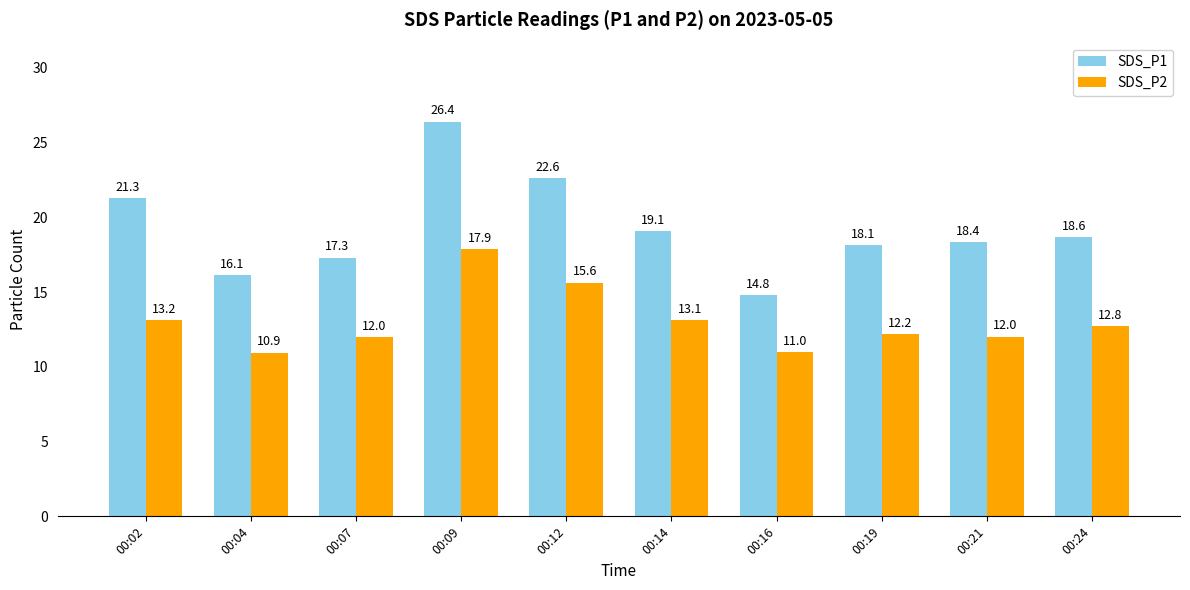

Which series has the largest range (max minus min)?

SDS_P1